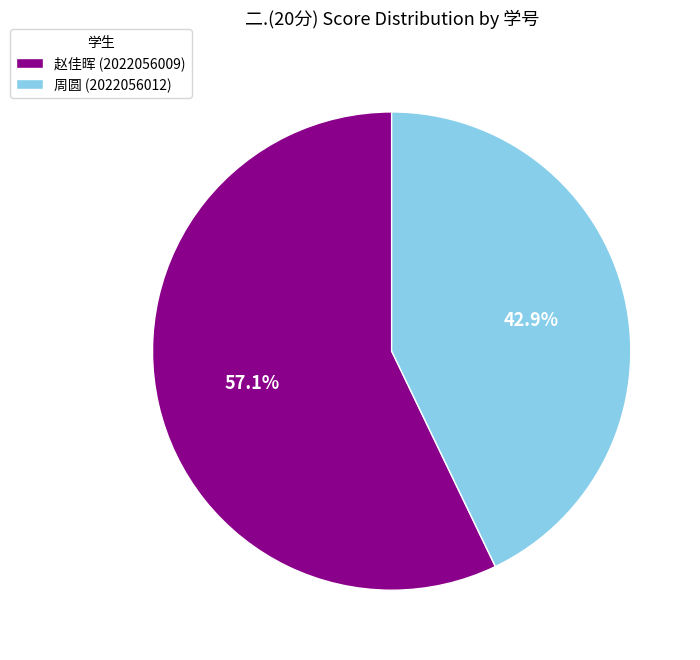

Combined, do 赵佳晖 (2022056009) and 周圆 (2022056012) account for over 50%?

Yes